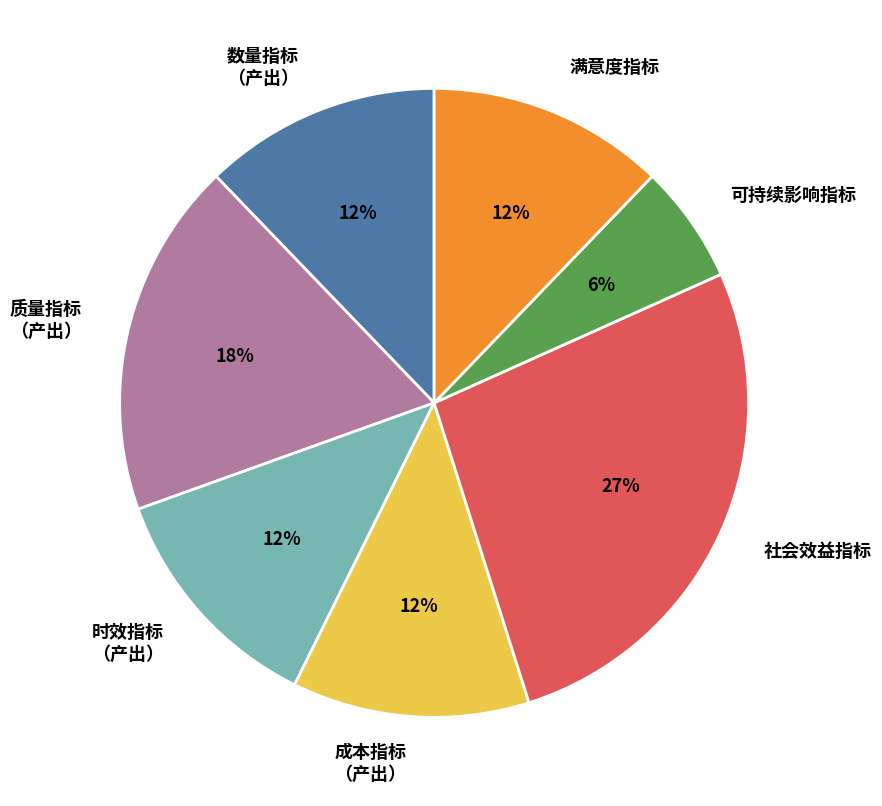

To the nearest percent, what is the average slice percentage?

14%